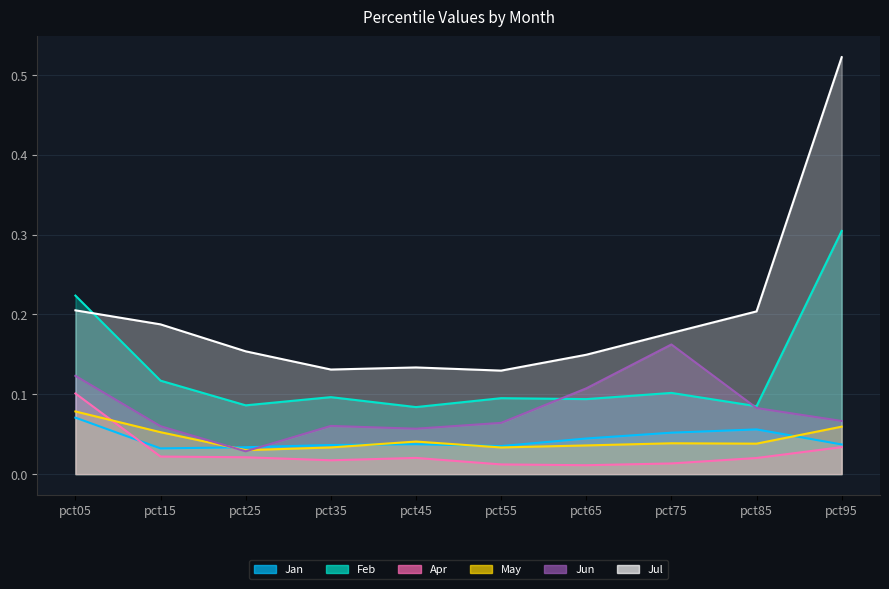

Reading right to left, extract all data points from this chart.

Jan: pct95=0.0	pct85=0.1	pct75=0.1	pct65=0.0	pct55=0.0	pct45=0.0	pct35=0.0	pct25=0.0	pct15=0.0	pct05=0.1
Feb: pct95=0.3	pct85=0.1	pct75=0.1	pct65=0.1	pct55=0.1	pct45=0.1	pct35=0.1	pct25=0.1	pct15=0.1	pct05=0.2
Apr: pct95=0.0	pct85=0.0	pct75=0.0	pct65=0.0	pct55=0.0	pct45=0.0	pct35=0.0	pct25=0.0	pct15=0.0	pct05=0.1
May: pct95=0.1	pct85=0.0	pct75=0.0	pct65=0.0	pct55=0.0	pct45=0.0	pct35=0.0	pct25=0.0	pct15=0.1	pct05=0.1
Jun: pct95=0.1	pct85=0.1	pct75=0.2	pct65=0.1	pct55=0.1	pct45=0.1	pct35=0.1	pct25=0.0	pct15=0.1	pct05=0.1
Jul: pct95=0.5	pct85=0.2	pct75=0.2	pct65=0.1	pct55=0.1	pct45=0.1	pct35=0.1	pct25=0.2	pct15=0.2	pct05=0.2